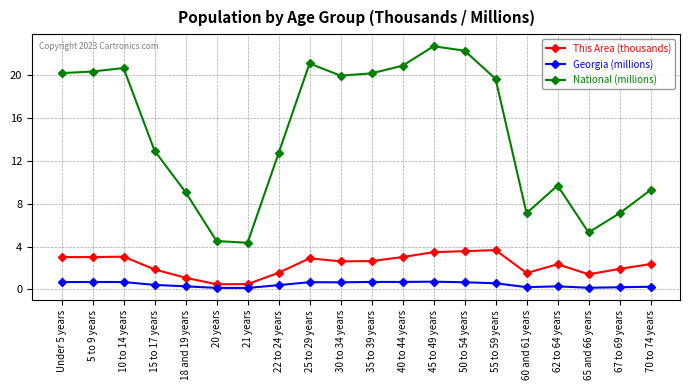

Which series has the widest spread of values?

National (millions)